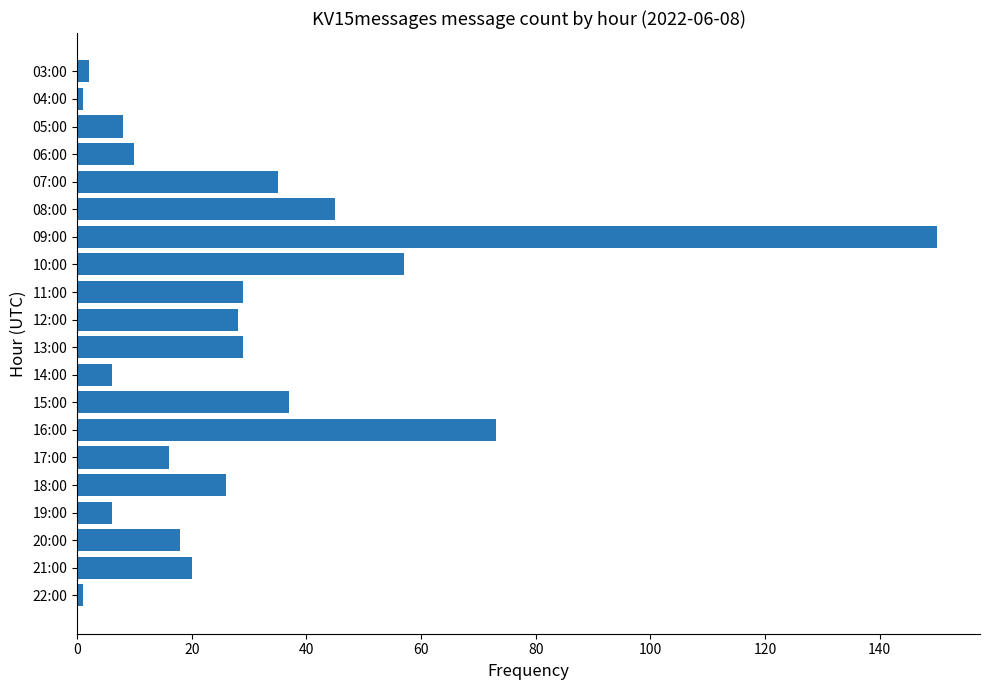

At which label is the value closest to 75?

16:00